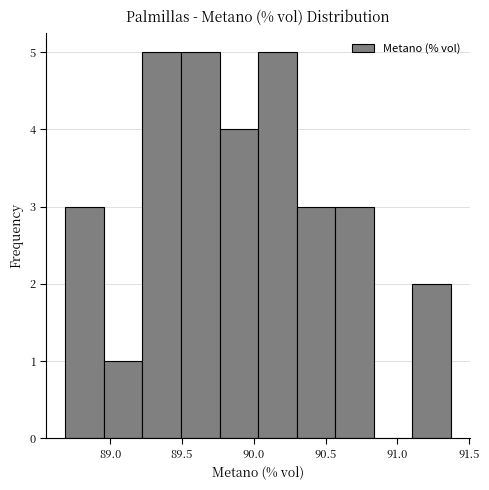

Reading left to right, list every bar in this chart as the range it spans on the x-axis followed by its height. Neither the bar edges nor the heights are printed on the chart, so give them approximately, as read against the axes.

88.70 to 88.95: 3
88.95 to 89.20: 1
89.20 to 89.50: 5
89.50 to 89.75: 5
89.75 to 90.05: 4
90.05 to 90.30: 5
90.30 to 90.55: 3
90.55 to 90.85: 3
90.85 to 91.10: 0
91.10 to 91.35: 2